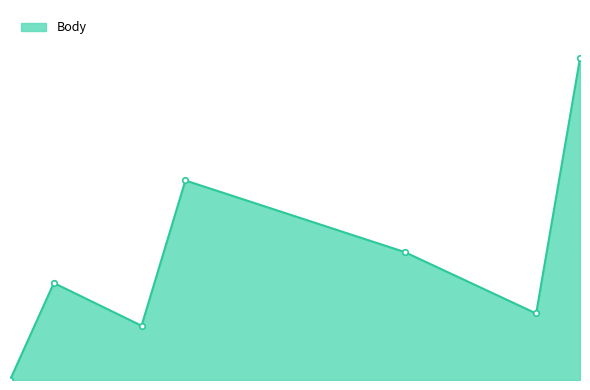

Is this an area chart (filled region under the line)?

Yes